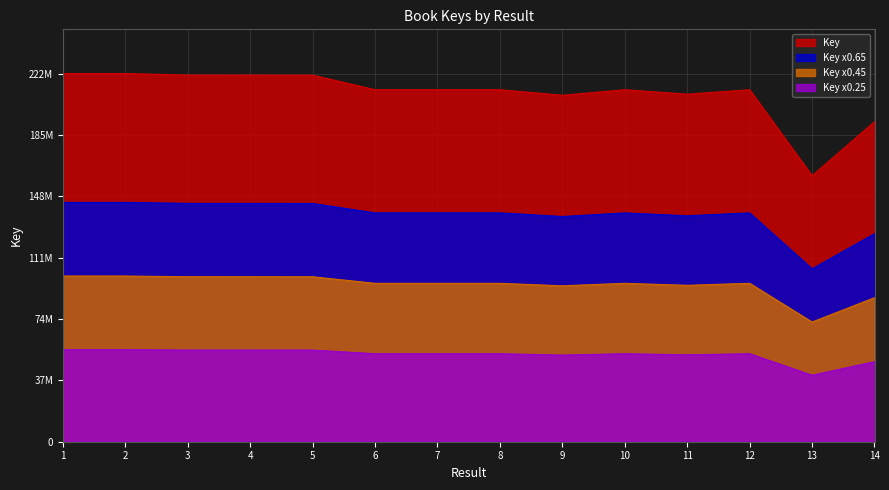

What is the change in value from 3 to 11?

-7499557.0